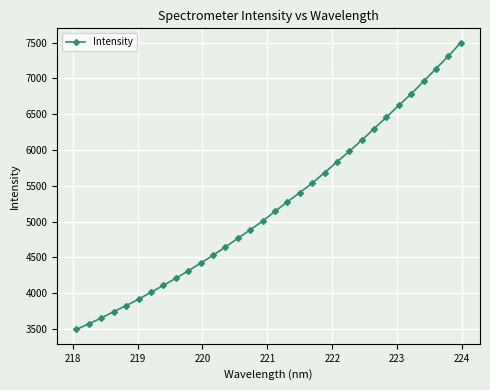

What is the sum of all values?

167153.9